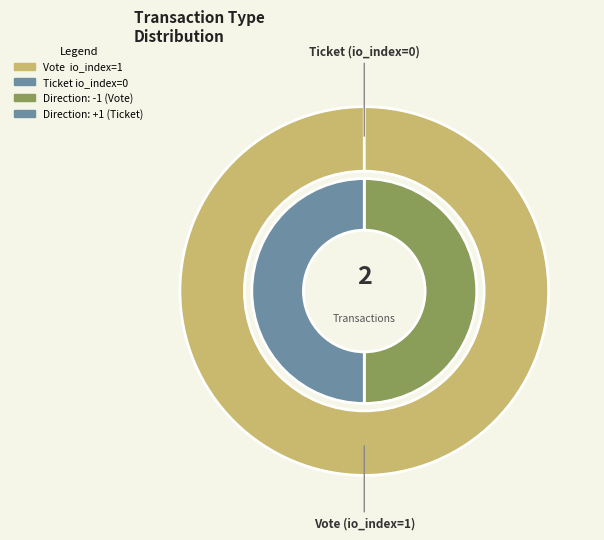

Rank the categories by value from lowest to highest.

Ticket, Vote